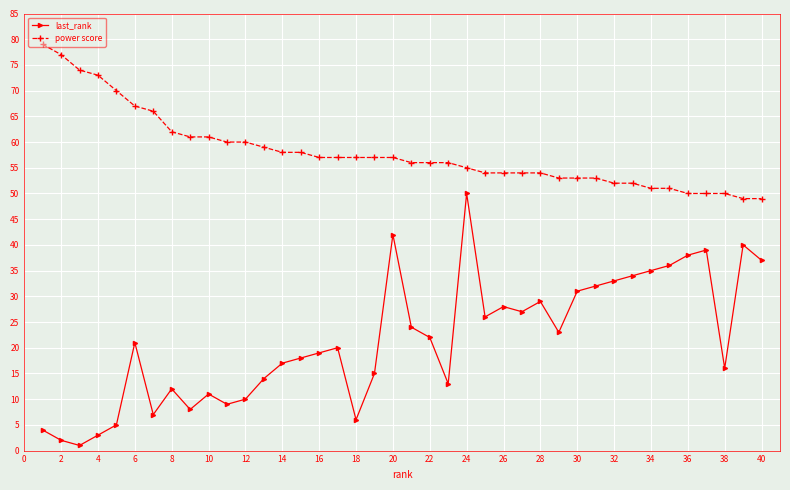

Rank the series by their maximum value, from highest to lowest.

power score, last_rank